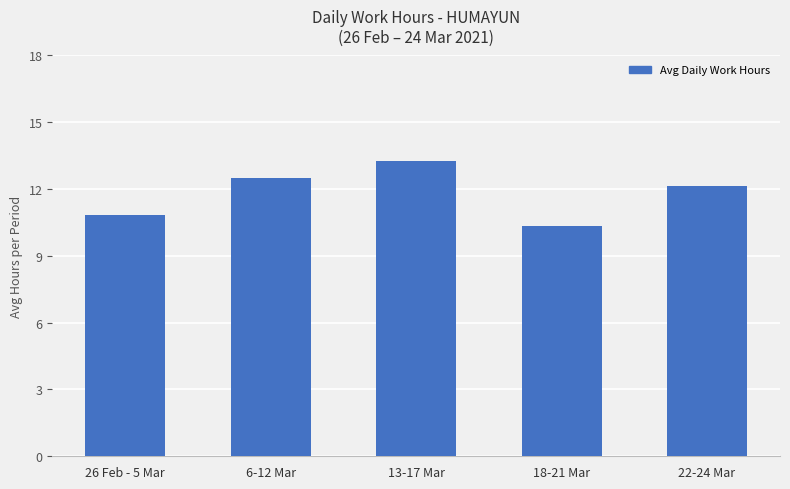

Rank the categories by value from highest to lowest.

13-17 Mar, 6-12 Mar, 22-24 Mar, 26 Feb - 5 Mar, 18-21 Mar